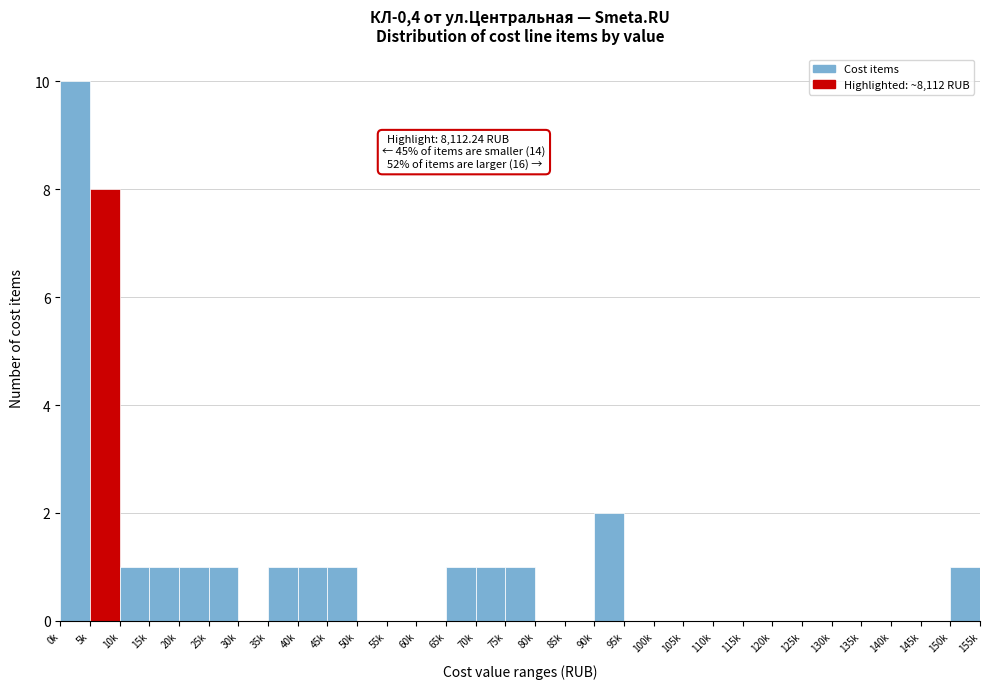

What is the maximum value shown in the chart?

10